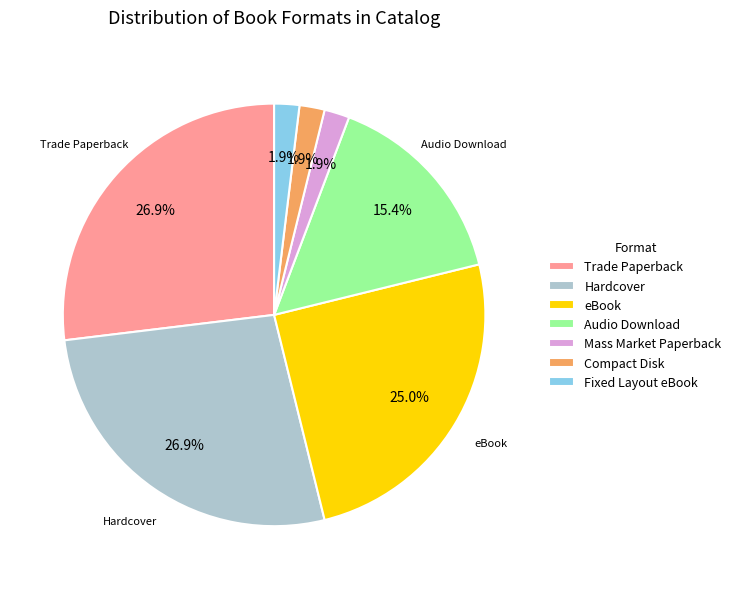

To the nearest percent, what is the difference between the largest and smallest slice percentages?

25%